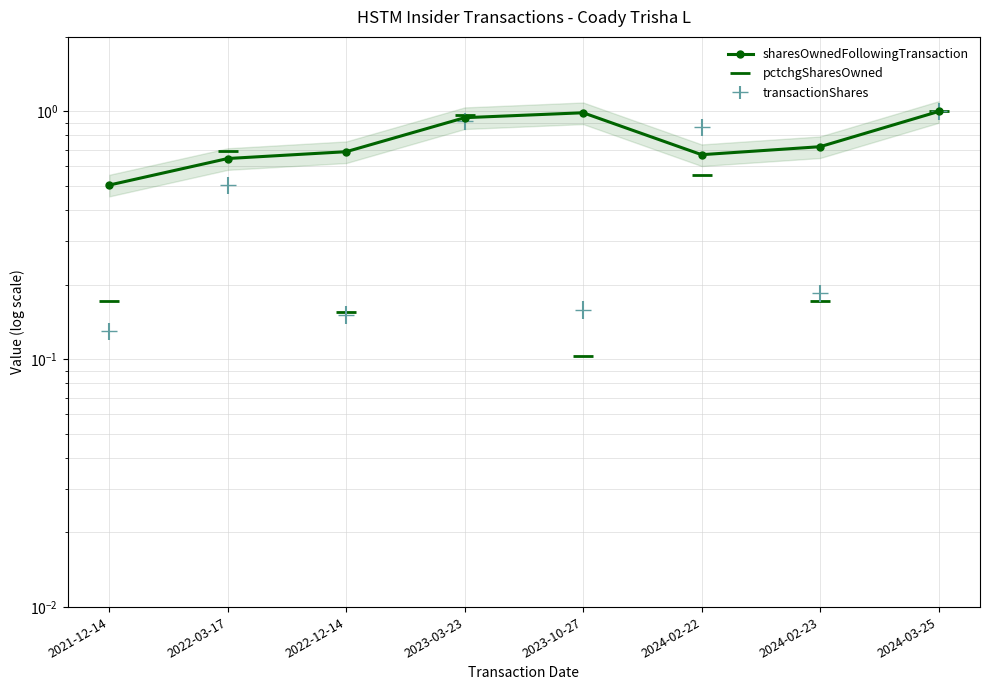

The value of sharesOwnedFollowingTransaction at 2022-03-17 is 0.6. True or false?

True